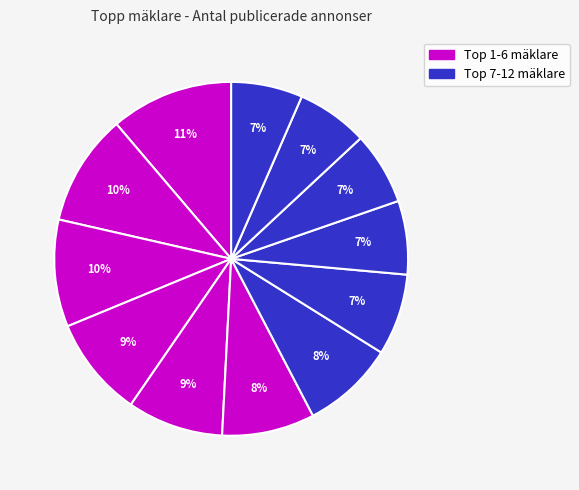

To the nearest percent, what is the average slice percentage?

8%